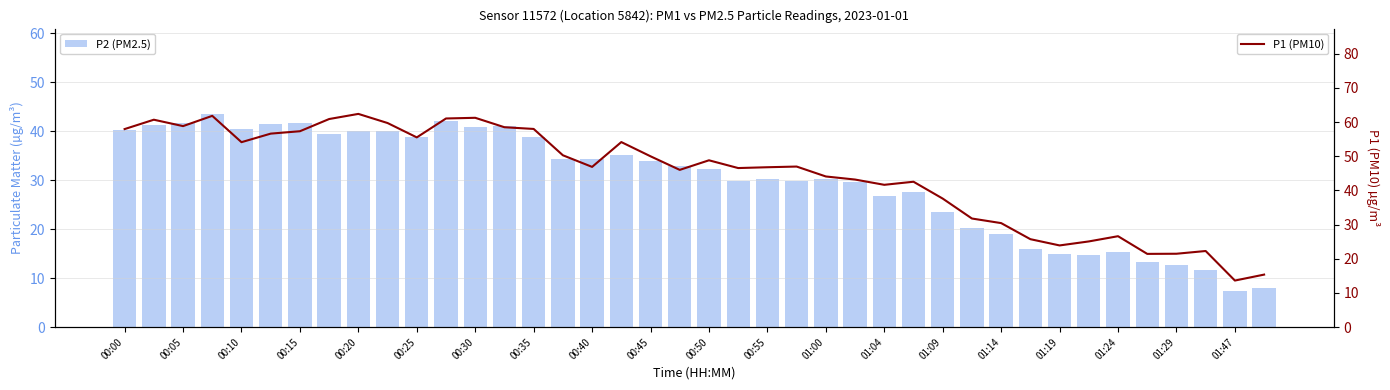

Where is P1 (PM10) nearest to the value 38?

01:09